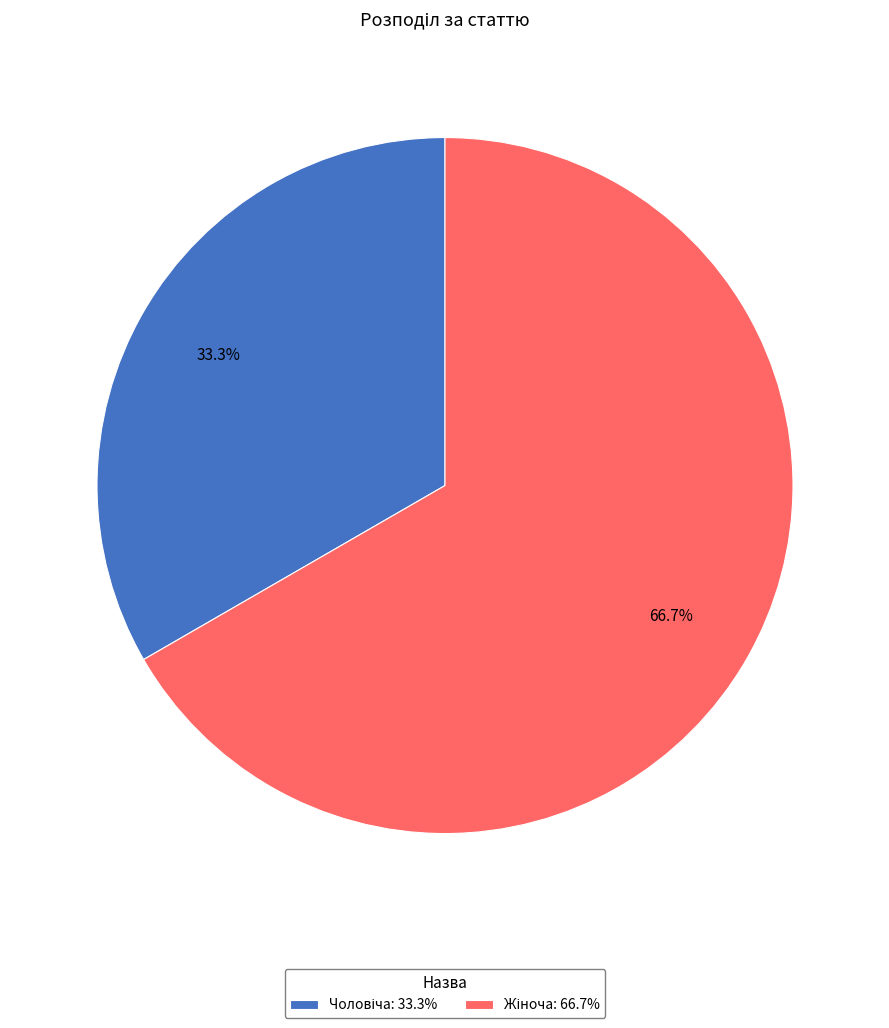

Is there any slice that represents more than half of the pie?

Yes